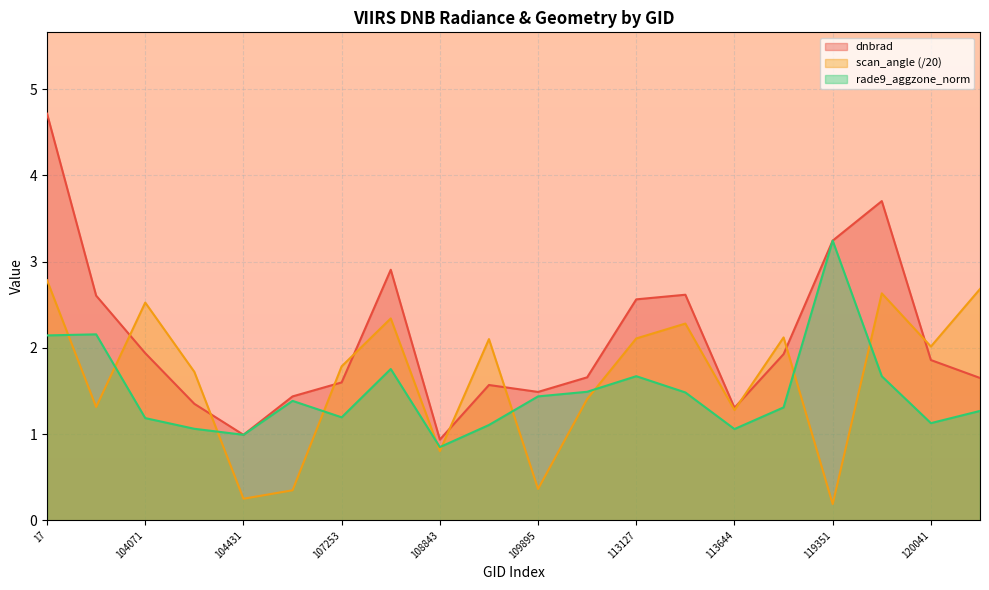

How many lines are shown in the chart?

3